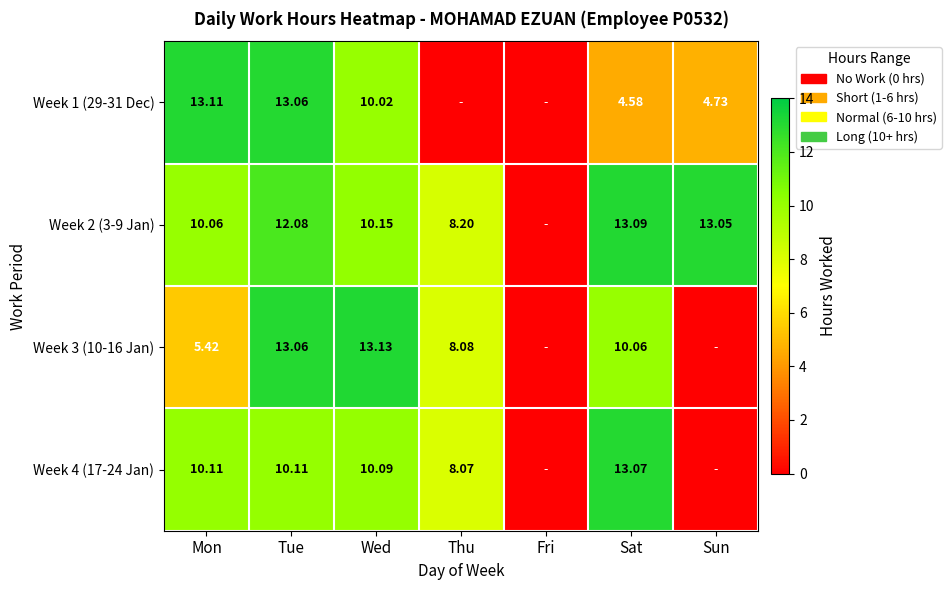

The value of Week 3 (10-16 Jan) at Tue is 22.4. True or false?

False